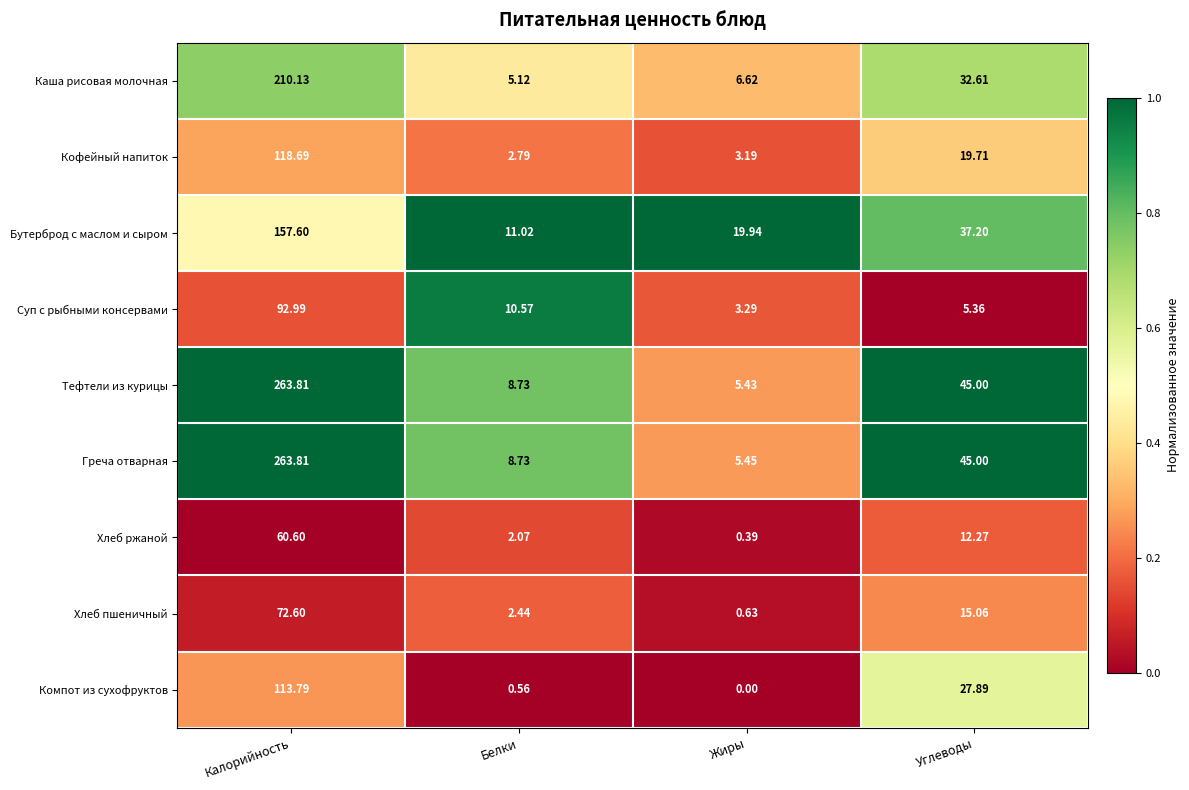

Where does the Кофейный напиток series first go above 19?

Калорийность